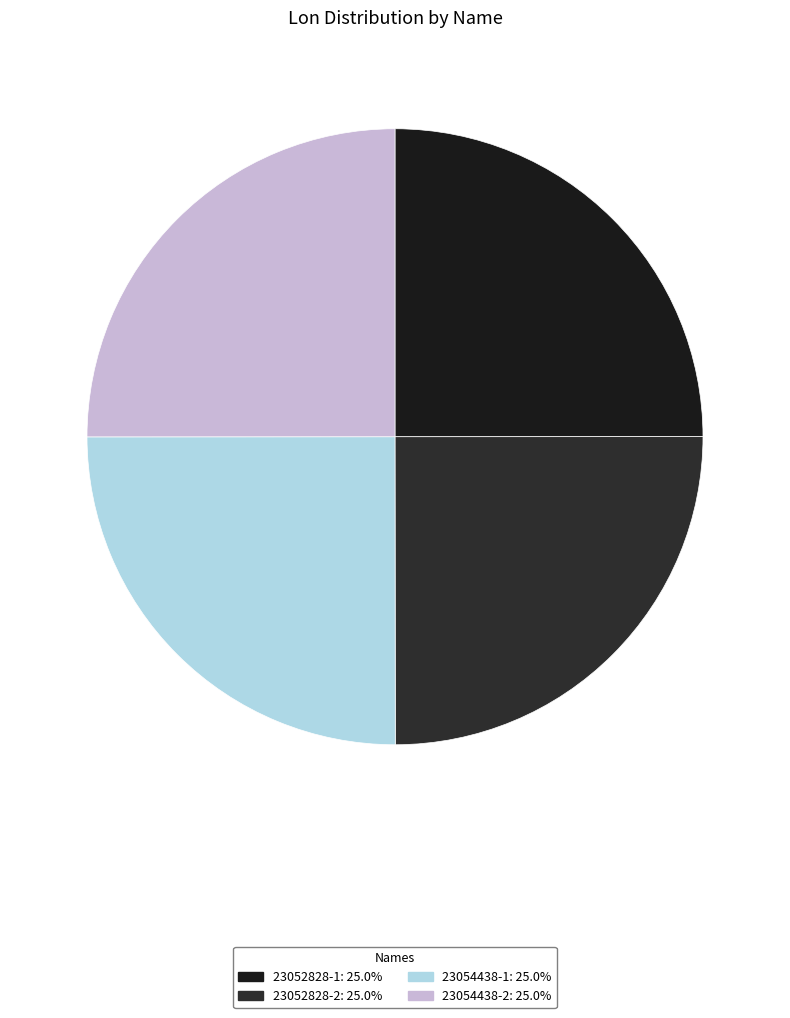

To the nearest percent, what is the average slice percentage?

25%